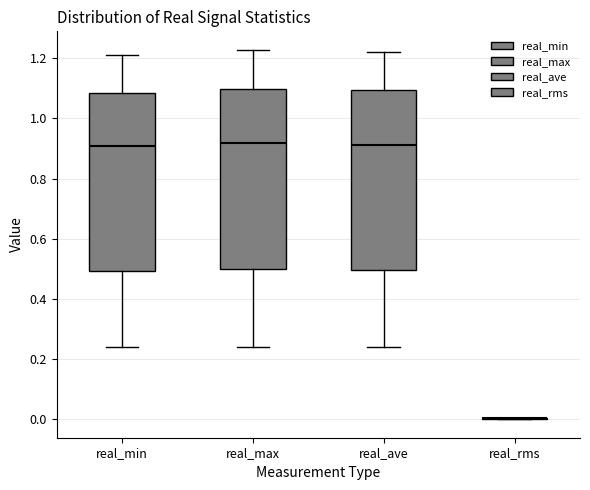

Where does the median line of the box for real_min sit on the y-axis? The values are not printed on the chart, so give them approximately, as read against the axis.

0.90